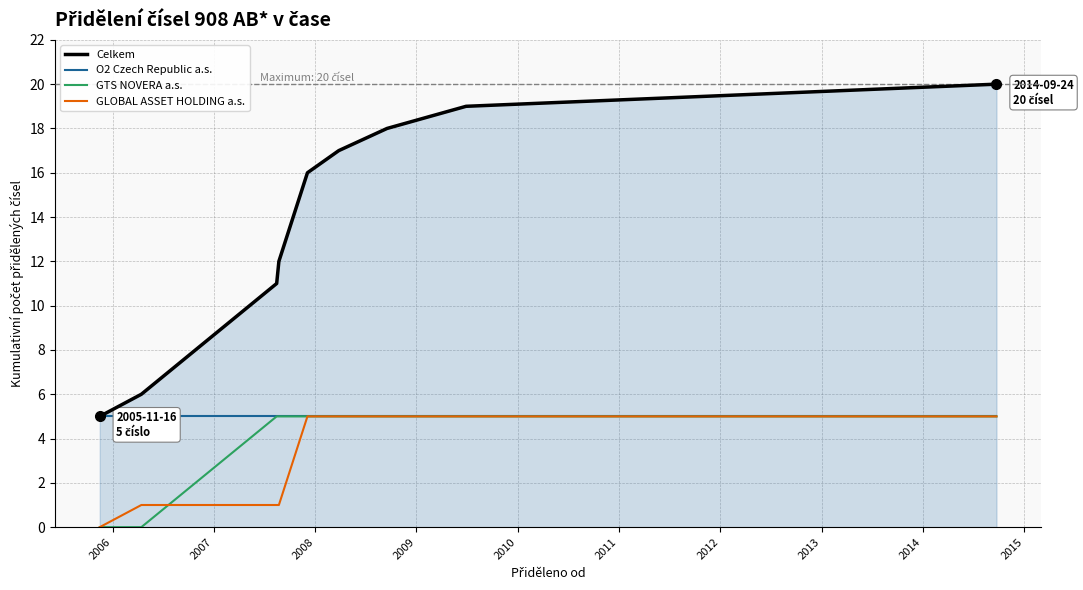

True or false: GLOBAL ASSET HOLDING a.s. and Celkem intersect in this chart.

False